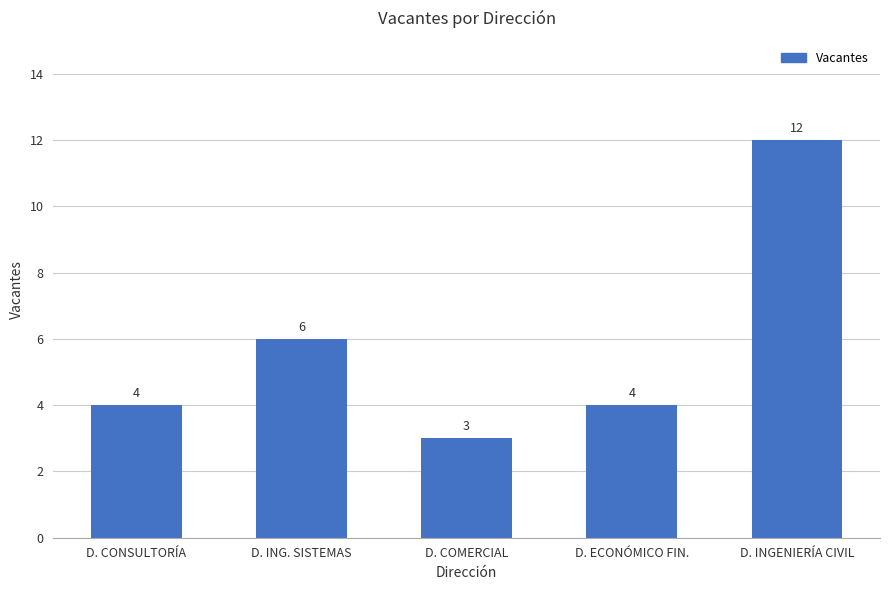

Is it true that the value at D. ECONÓMICO FIN. is 4?

True